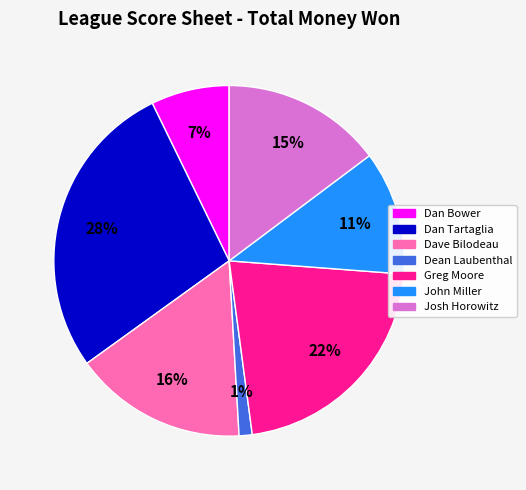

How many slices are in this pie chart?

7